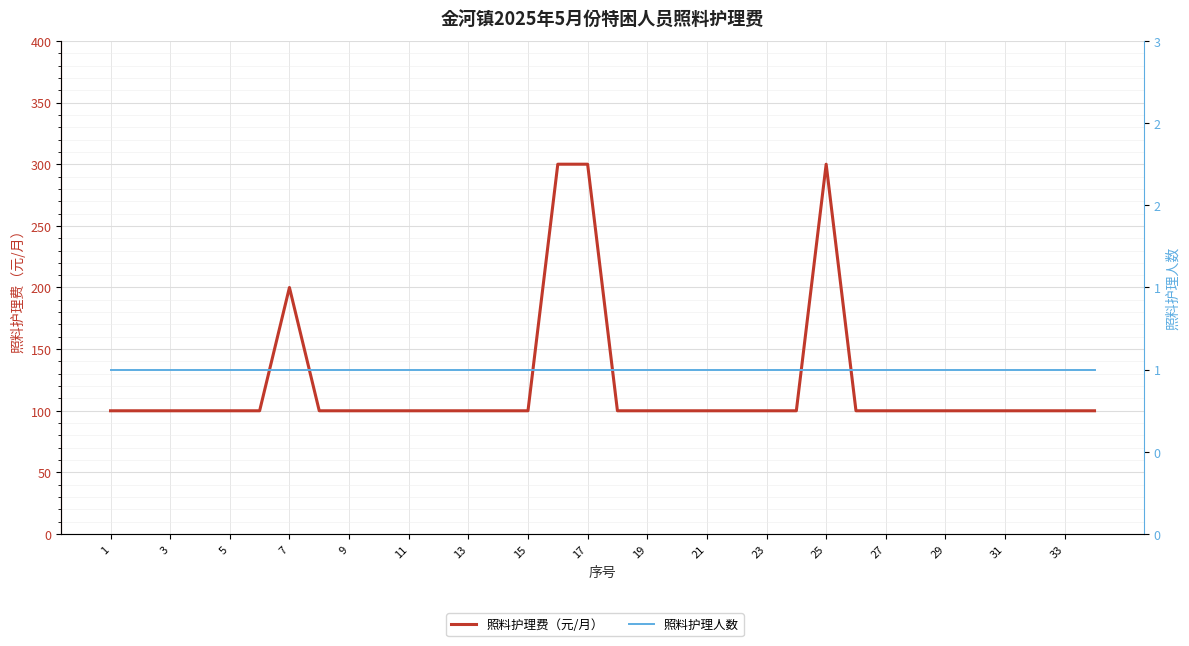

At 31, list the series in order from largest to smallest.

照料护理费（元/月）, 照料护理人数